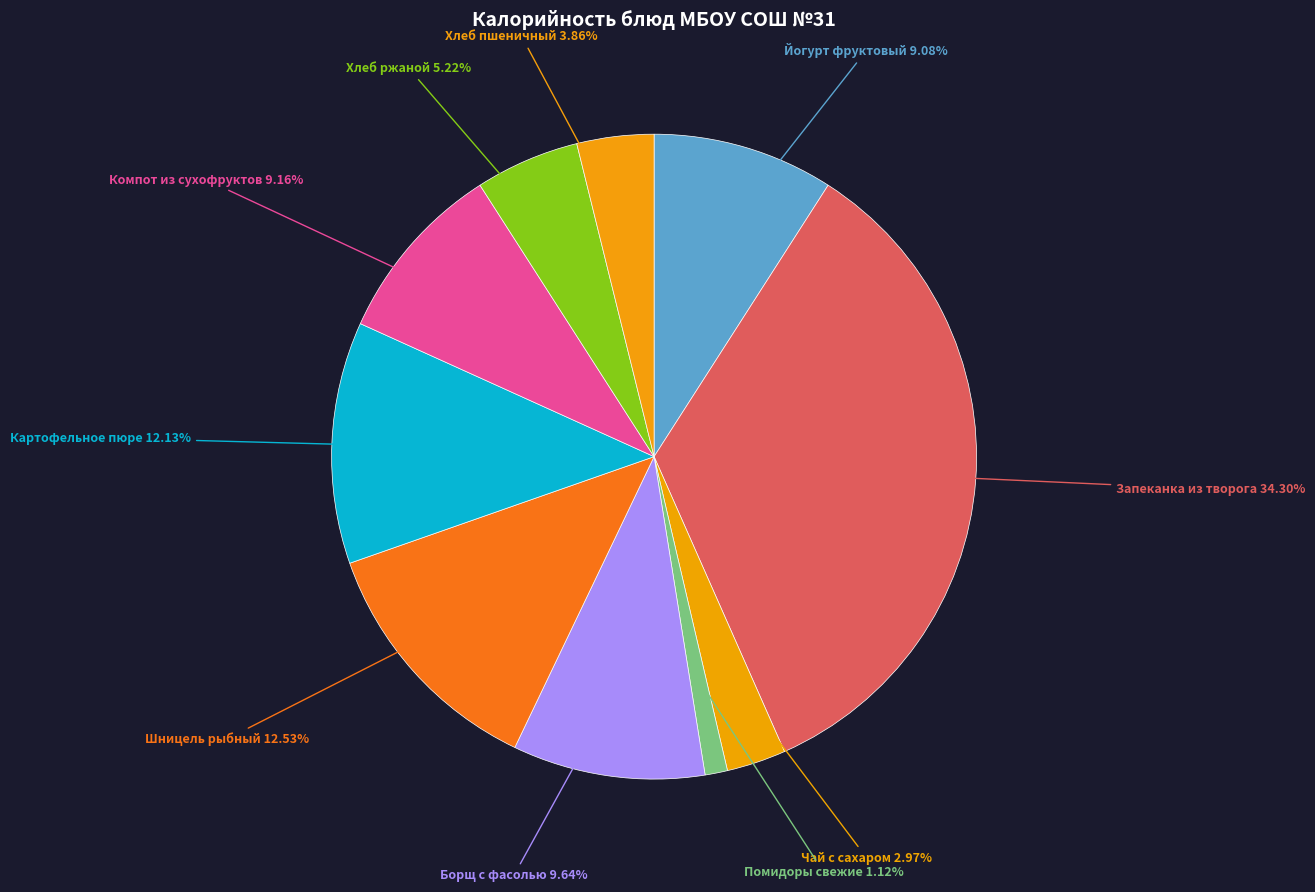

Is there a majority slice in this chart?

No